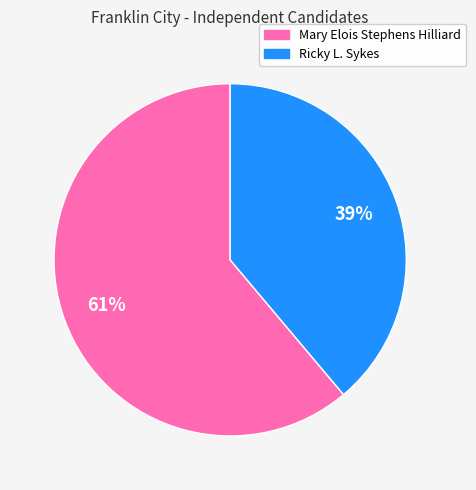

To the nearest percent, what is the difference between the Mary Elois Stephens Hilliard and Ricky L. Sykes slice percentages?

22%